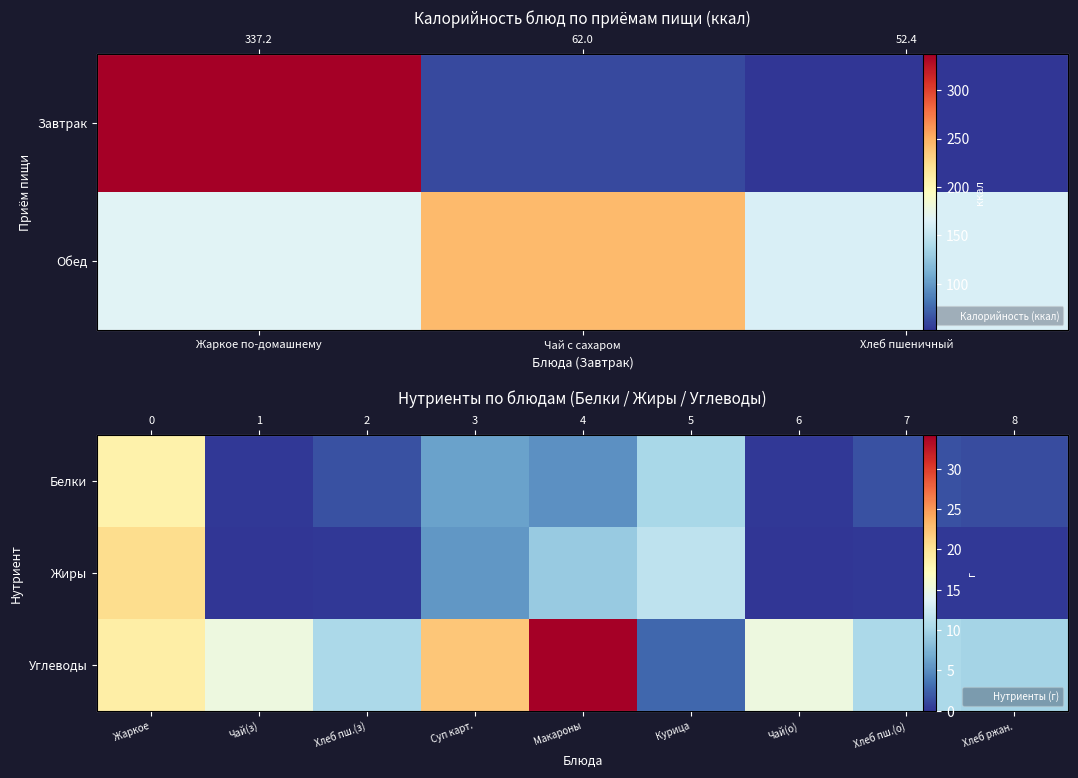

At how many categories does at least one series exceed 31?

1